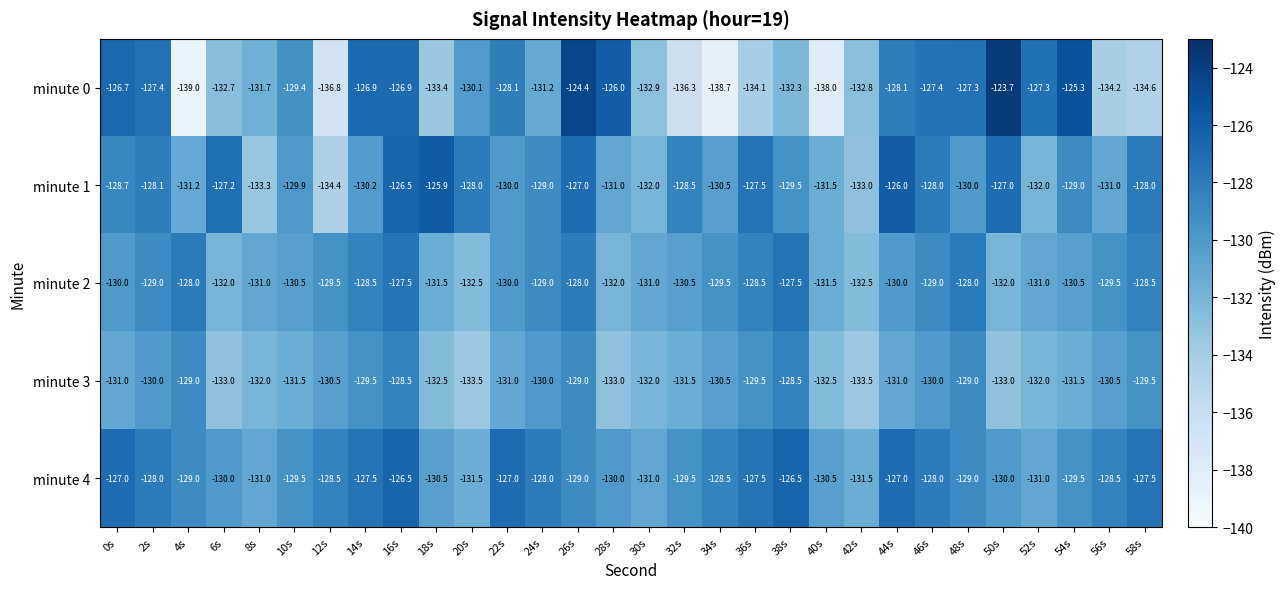

Which series has the largest total across all categories?

minute 4